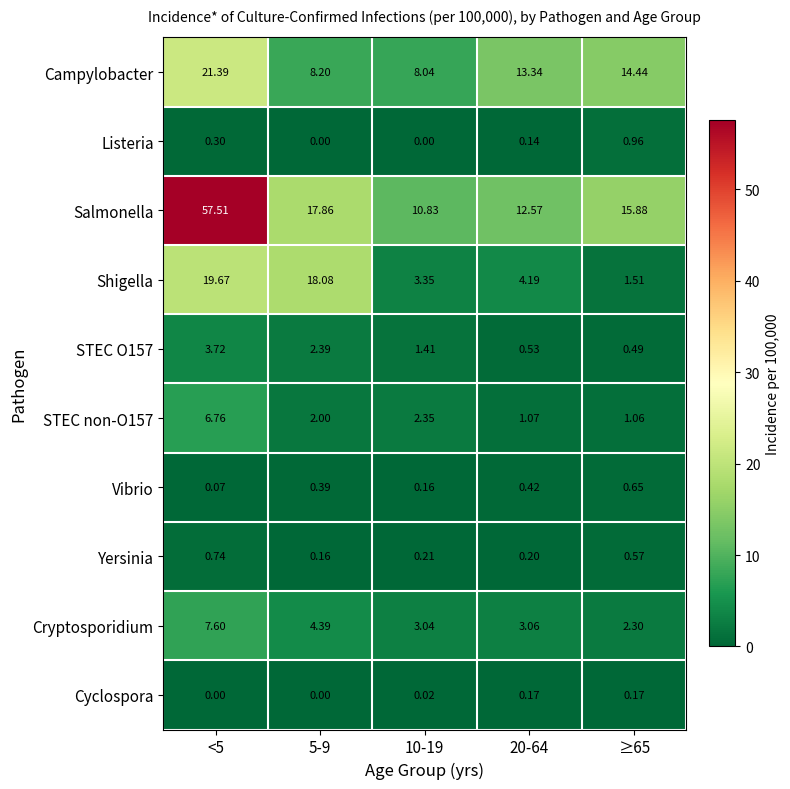

Between 20-64 and ≥65, which series saw the biggest shift?

Salmonella